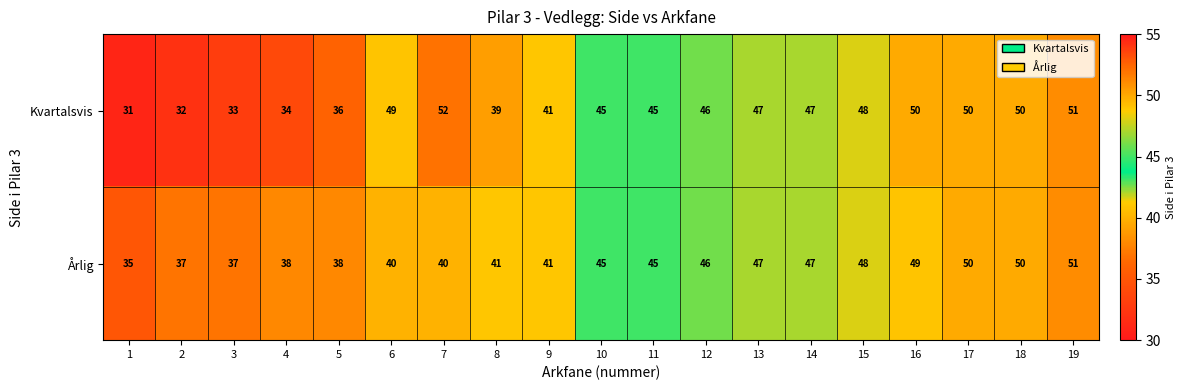

Where is Kvartalsvis nearest to the value 41?

9